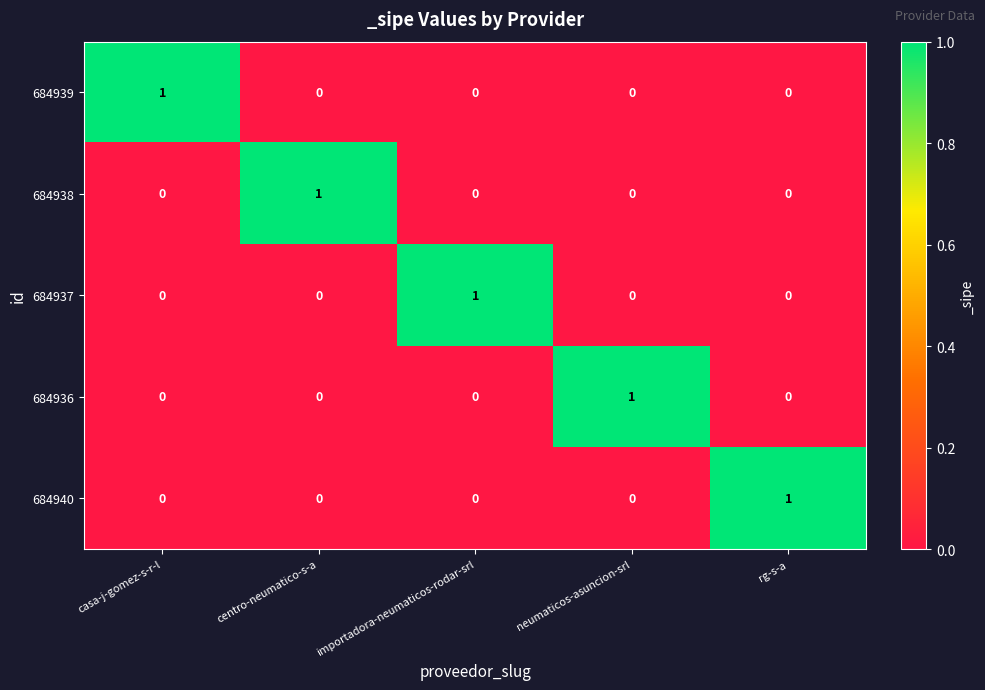

True or false: 684939 has a value of -1 at centro-neumatico-s-a.

False